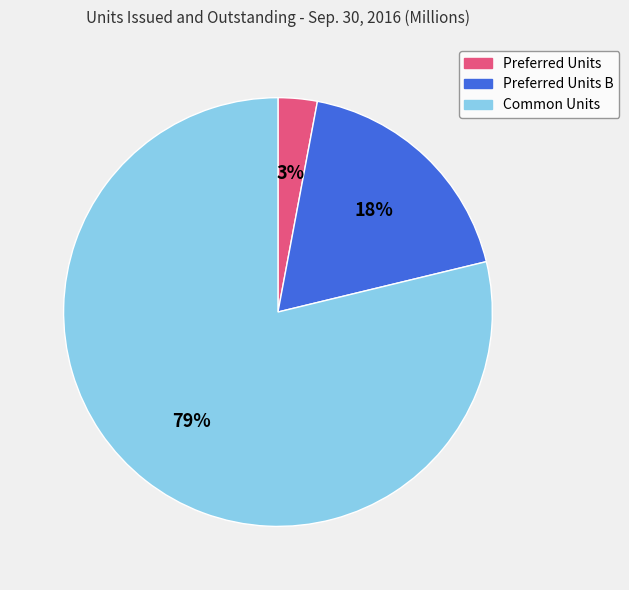

Is there a majority slice in this chart?

Yes